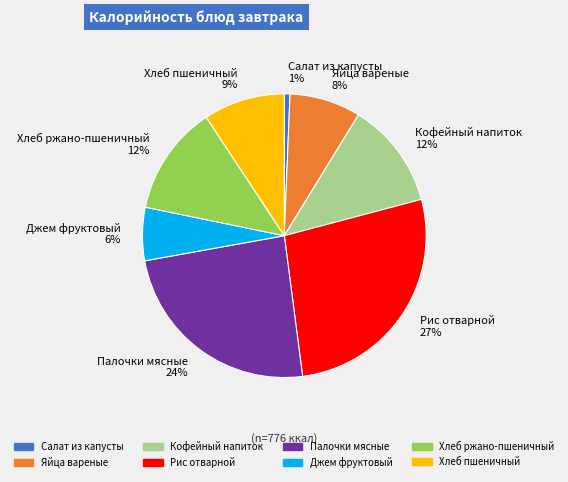

Between Хлеб пшеничный and Рис отварной, which is larger?

Рис отварной